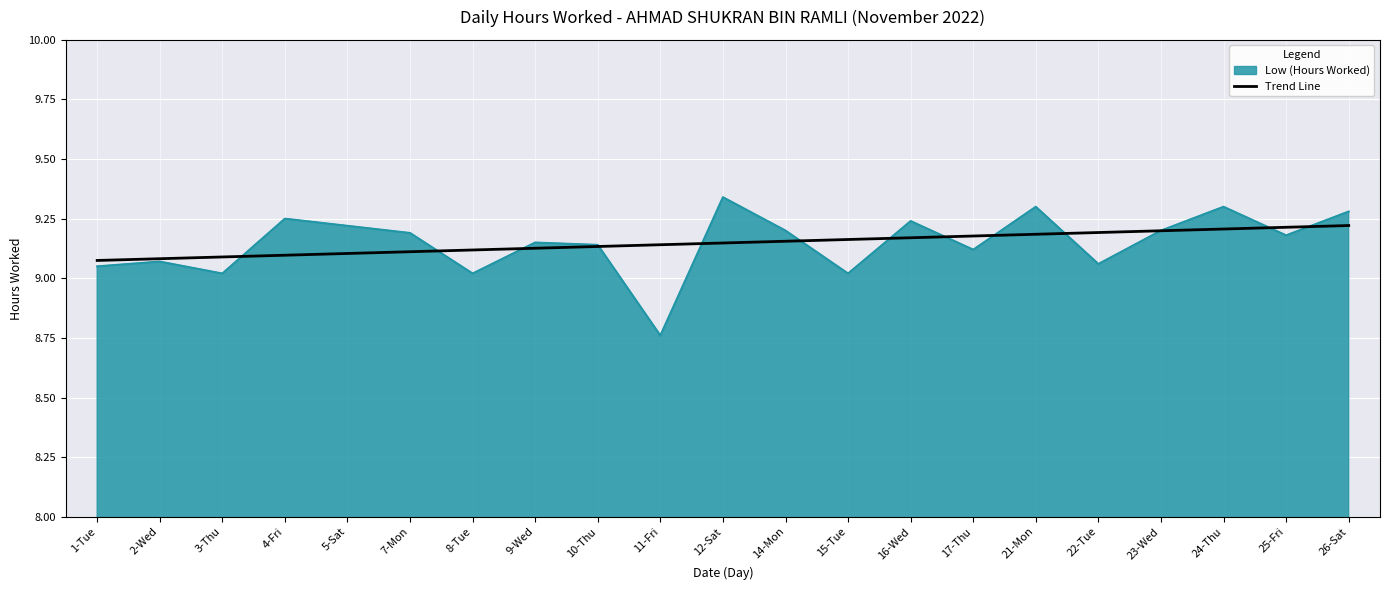

Which label corresponds to the largest value in the chart?

12-Sat